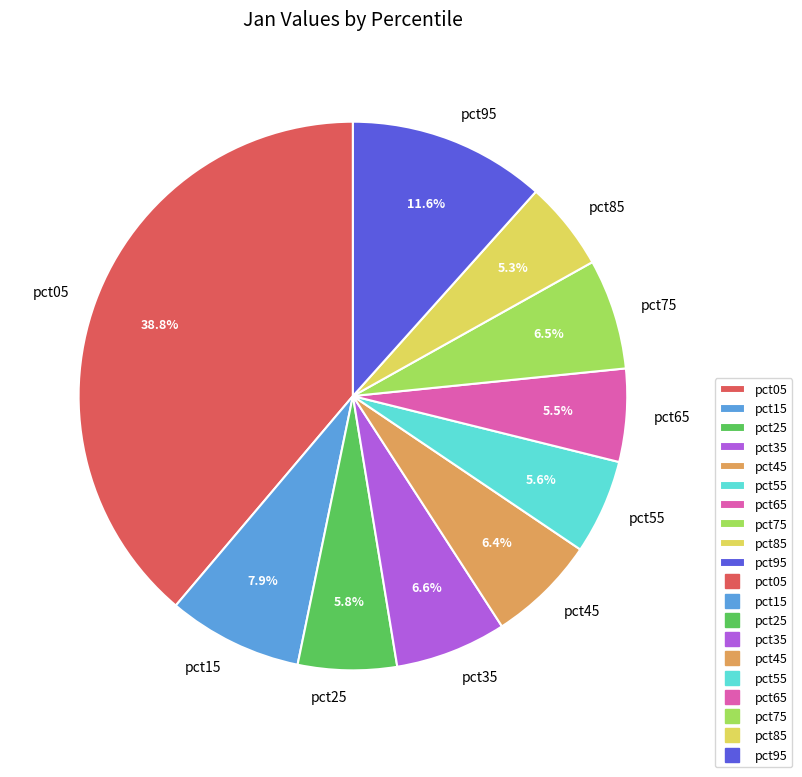

What is the largest slice in the pie chart?

pct05